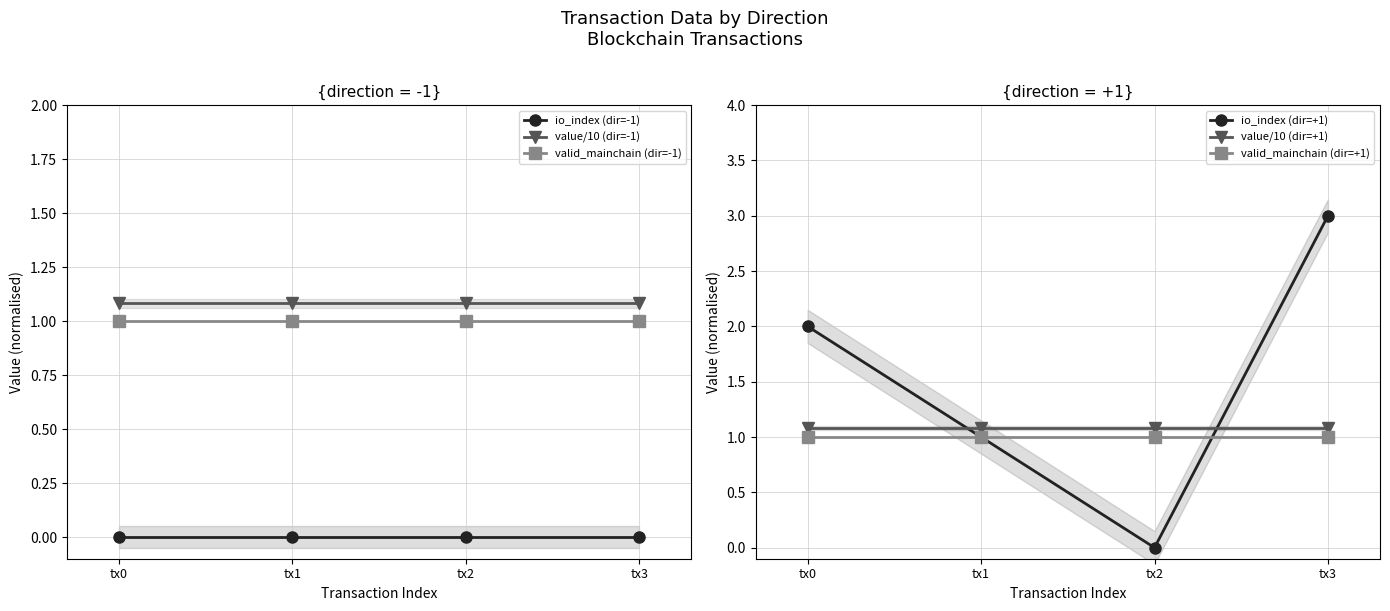

Reading left to right, list all the values displayed in this chart.

io_index (dir=-1): tx0=0.0	tx1=0.0	tx2=0.0	tx3=0.0
value/10 (dir=-1): tx0=1.1	tx1=1.1	tx2=1.1	tx3=1.1
valid_mainchain (dir=-1): tx0=1.0	tx1=1.0	tx2=1.0	tx3=1.0
io_index (dir=+1): tx0=2.0	tx1=1.0	tx2=0.0	tx3=3.0
value/10 (dir=+1): tx0=1.1	tx1=1.1	tx2=1.1	tx3=1.1
valid_mainchain (dir=+1): tx0=1.0	tx1=1.0	tx2=1.0	tx3=1.0